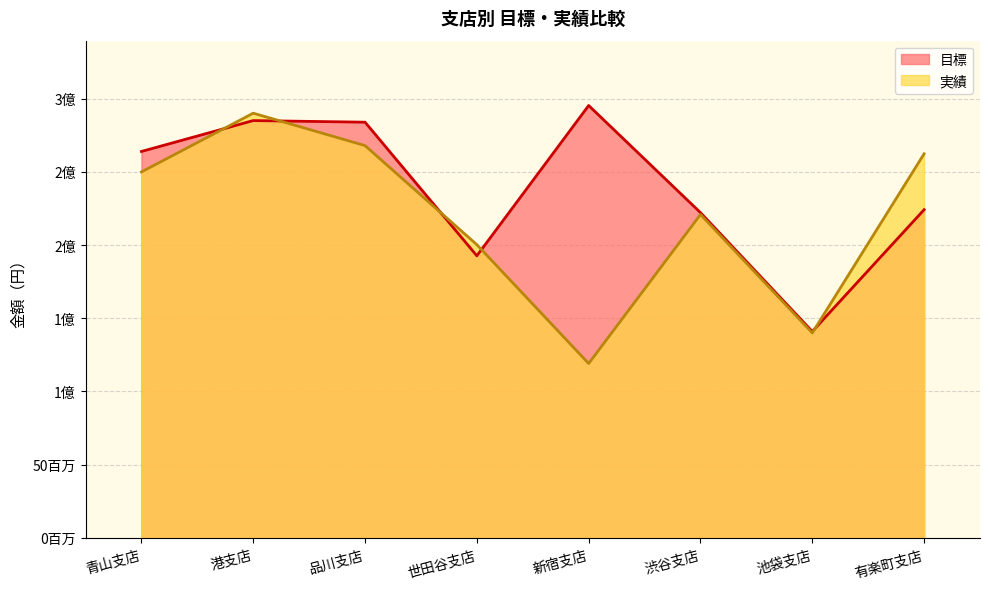

How many times do 実績 and 目標 cross each other?

5